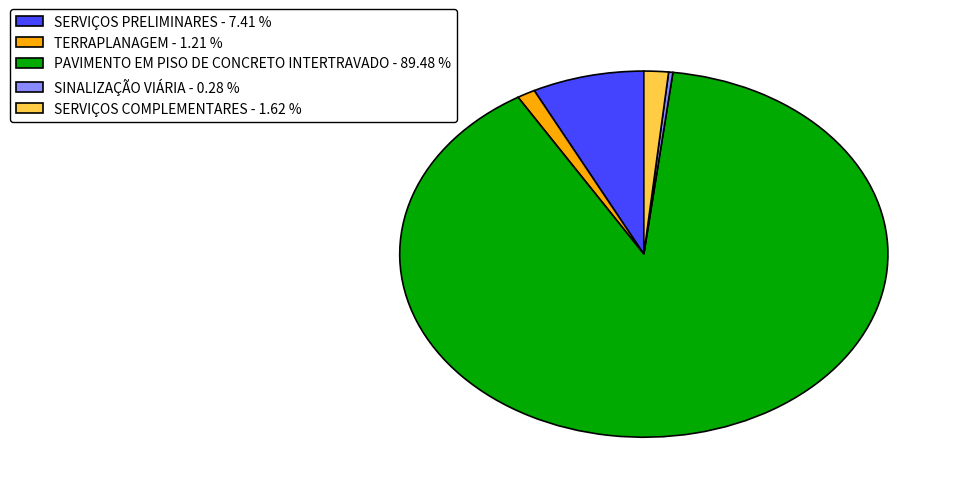

Between SERVIÇOS COMPLEMENTARES and PAVIMENTO EM PISO DE CONCRETO INTERTRAVADO, which is larger?

PAVIMENTO EM PISO DE CONCRETO INTERTRAVADO